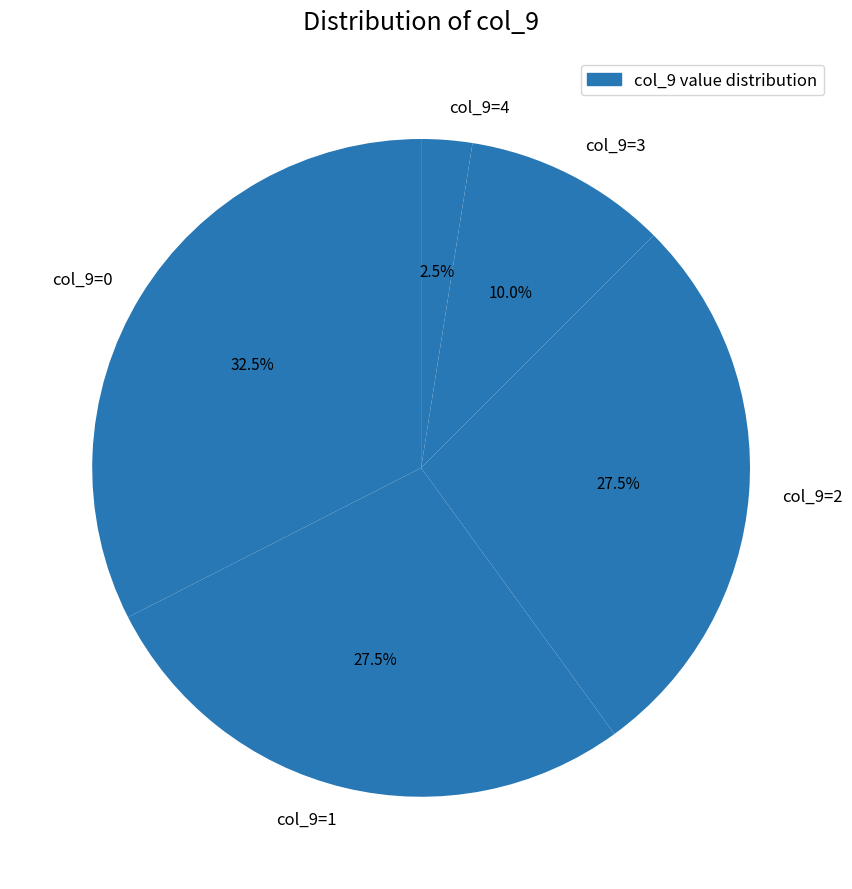

Is there a majority slice in this chart?

No